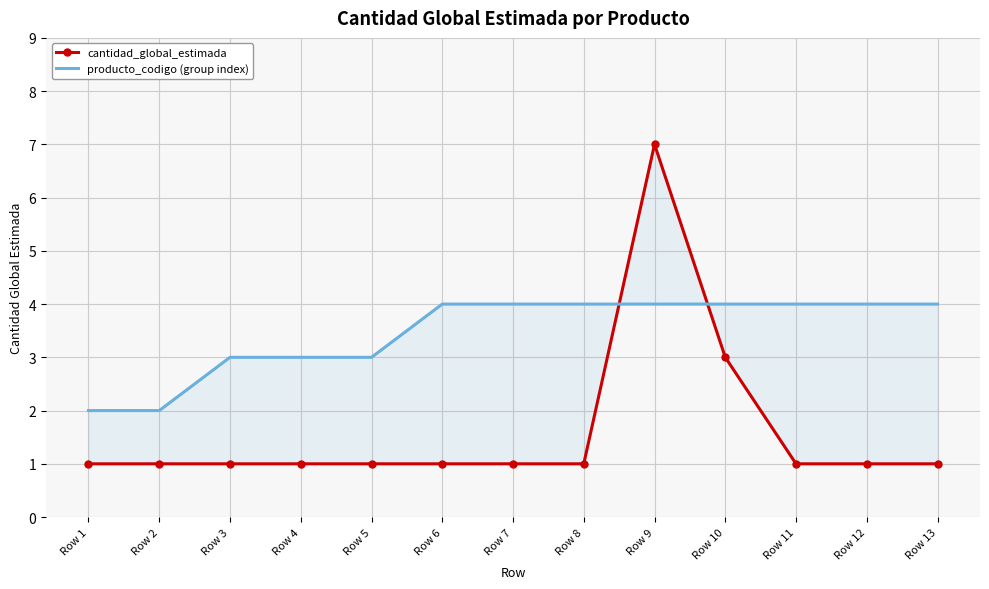

At which category does the chart reach its peak across all series?

Row 9